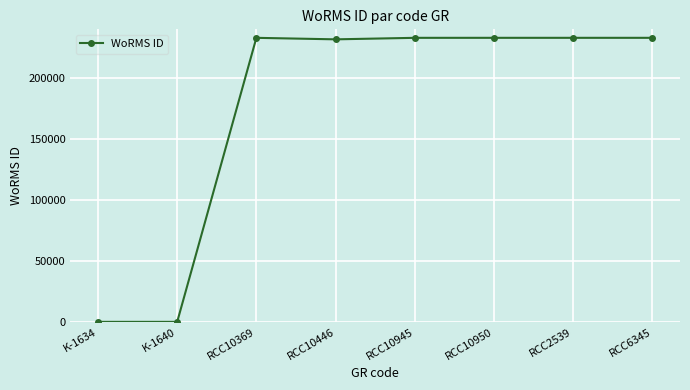

True or false: the data has more than 0 interior local peaks.

True